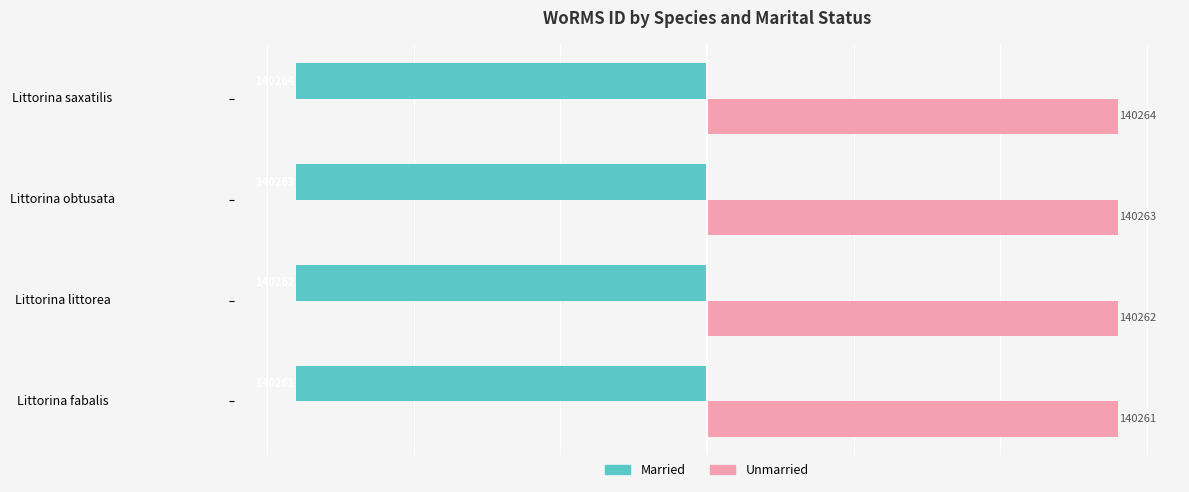

The value of Married at Littorina saxatilis is -140264. True or false?

True